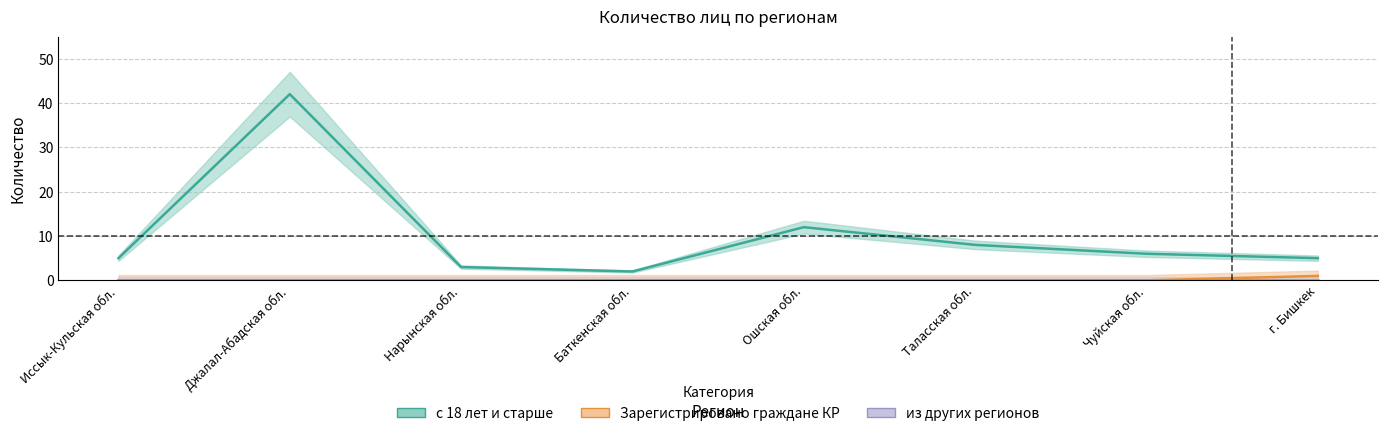

At which category is the sum across all series the highest?

Джалал-Абадская обл.